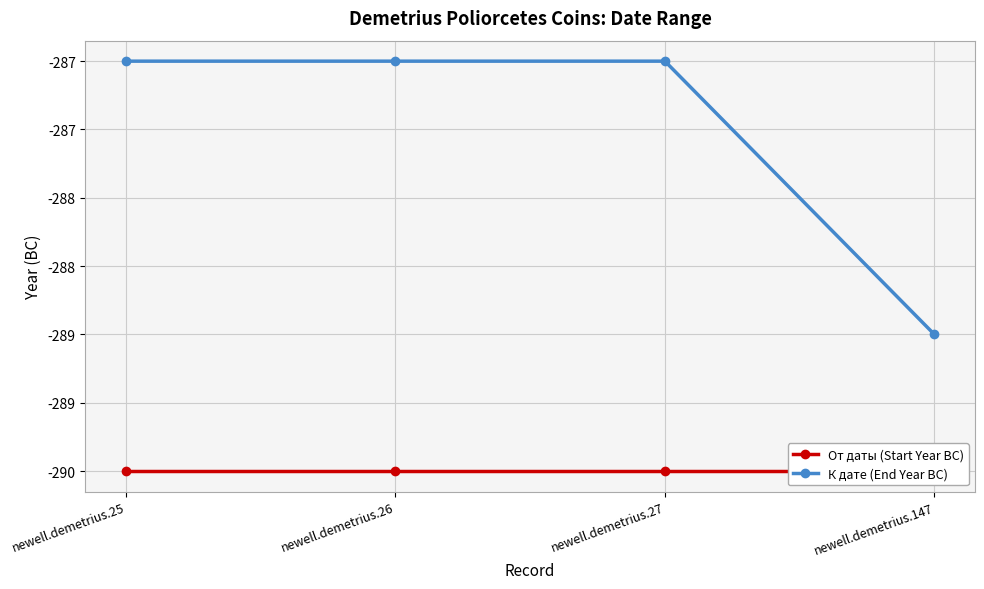

Reading right to left, list all the values displayed in this chart.

От даты (Start Year BC): newell.demetrius.147=-290	newell.demetrius.27=-290	newell.demetrius.26=-290	newell.demetrius.25=-290
К дате (End Year BC): newell.demetrius.147=-289	newell.demetrius.27=-287	newell.demetrius.26=-287	newell.demetrius.25=-287